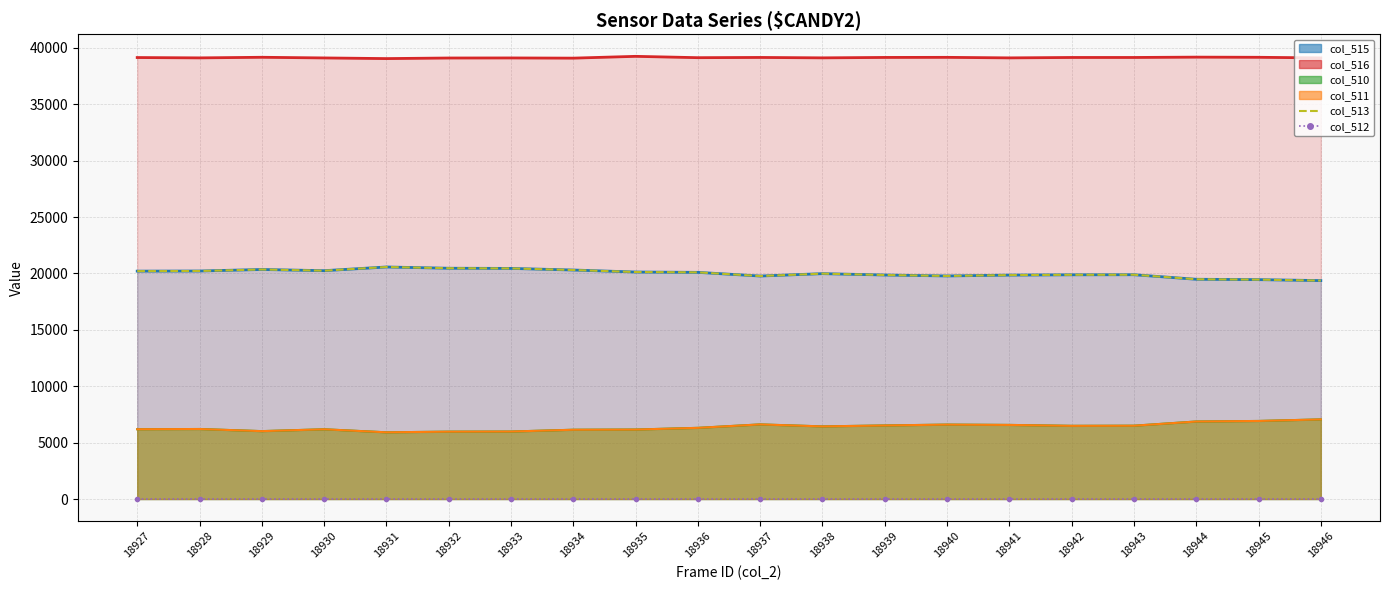

How many lines are shown in the chart?

1